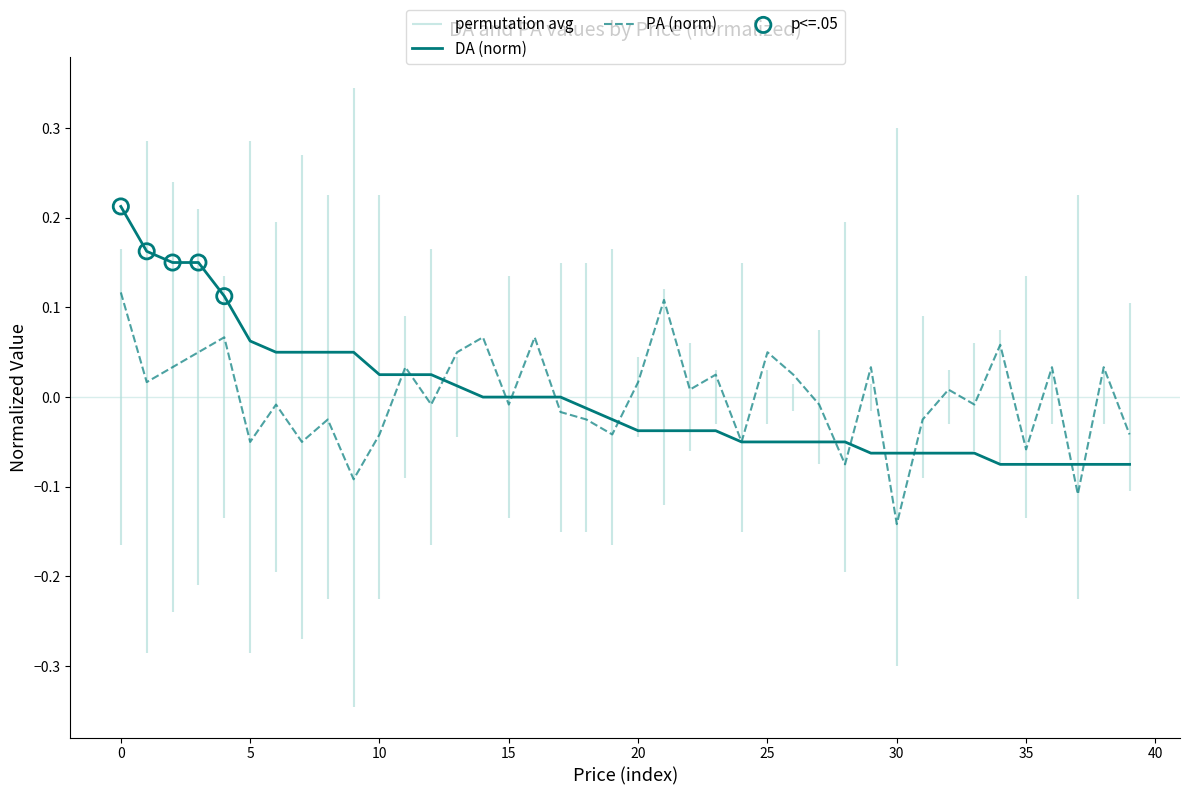

Which series reaches the minimum Y coordinate?

PA (norm)